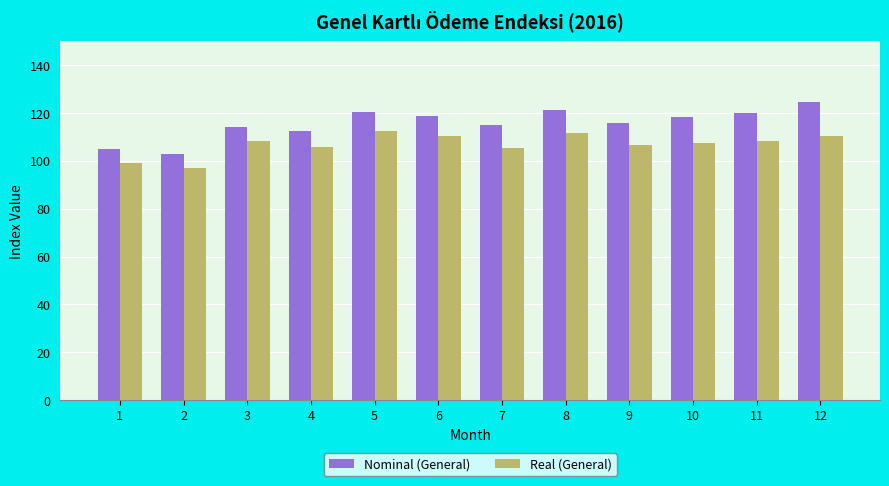

Where does the Nominal (General) series first go above 118?

5